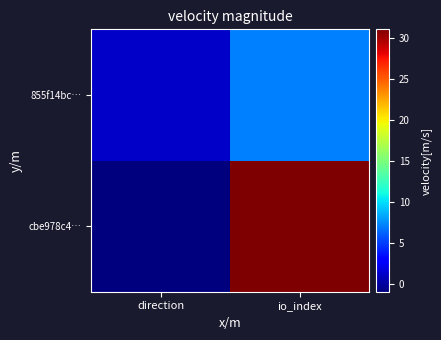

Rank the series at direction from highest to lowest value.

855f14bc…, cbe978c4…